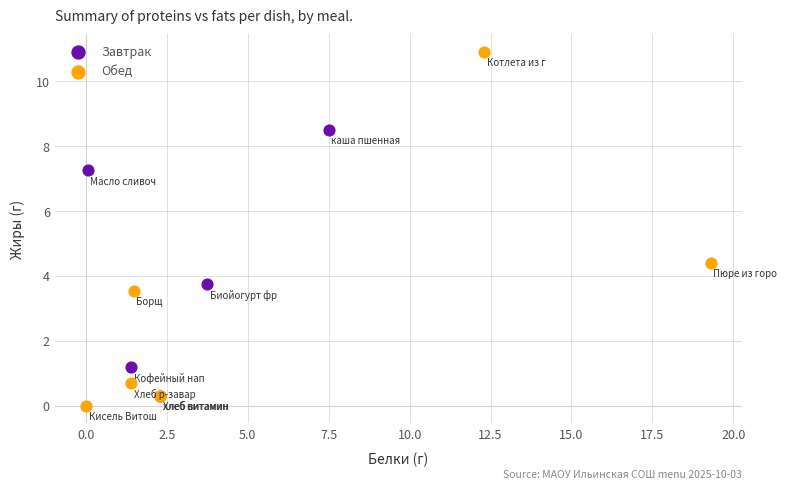

What are all the series names shown in the legend?

Завтрак, Обед